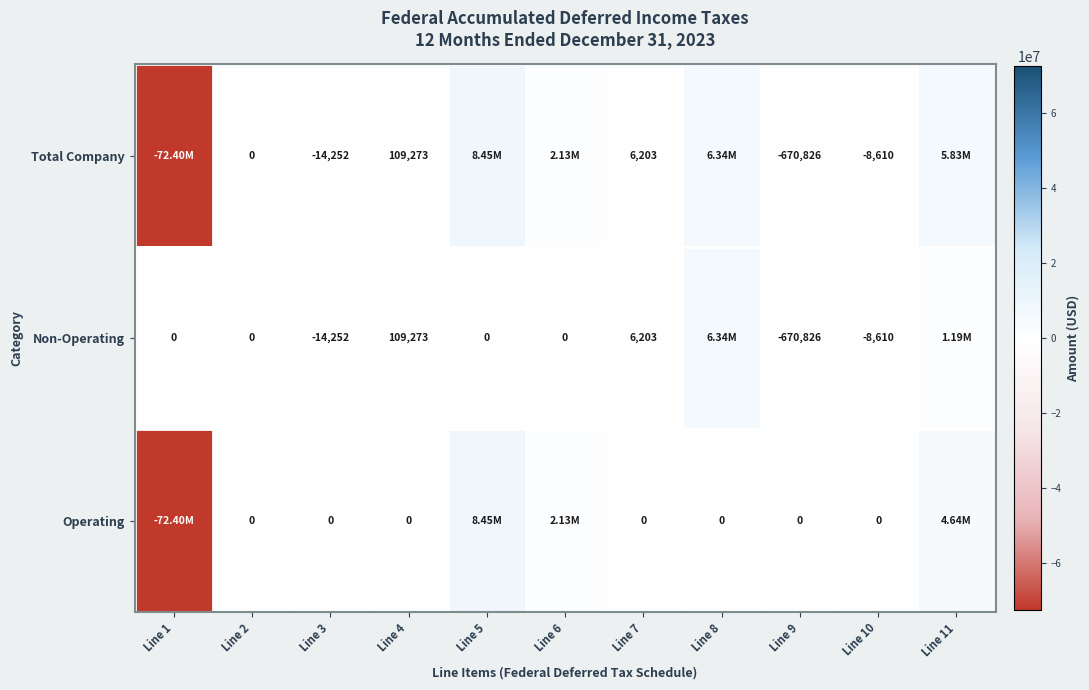

Which label corresponds to the largest value in the chart?

Line 5